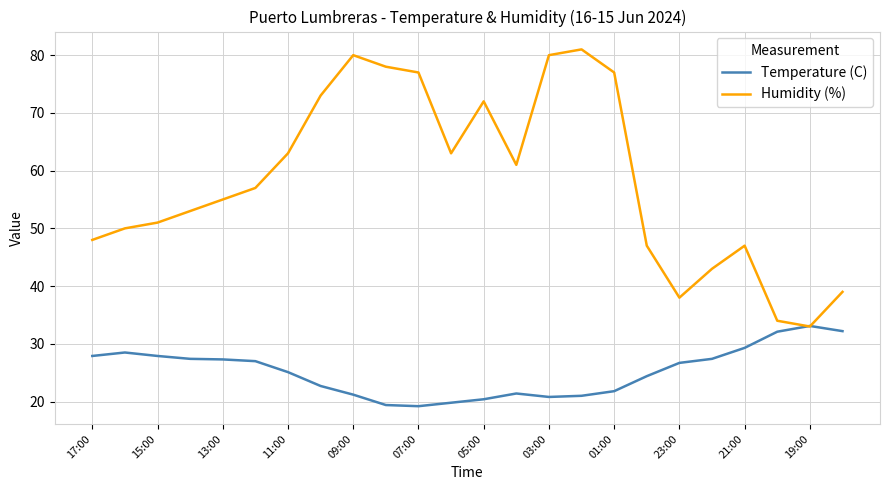

How many series are shown in this chart?

2